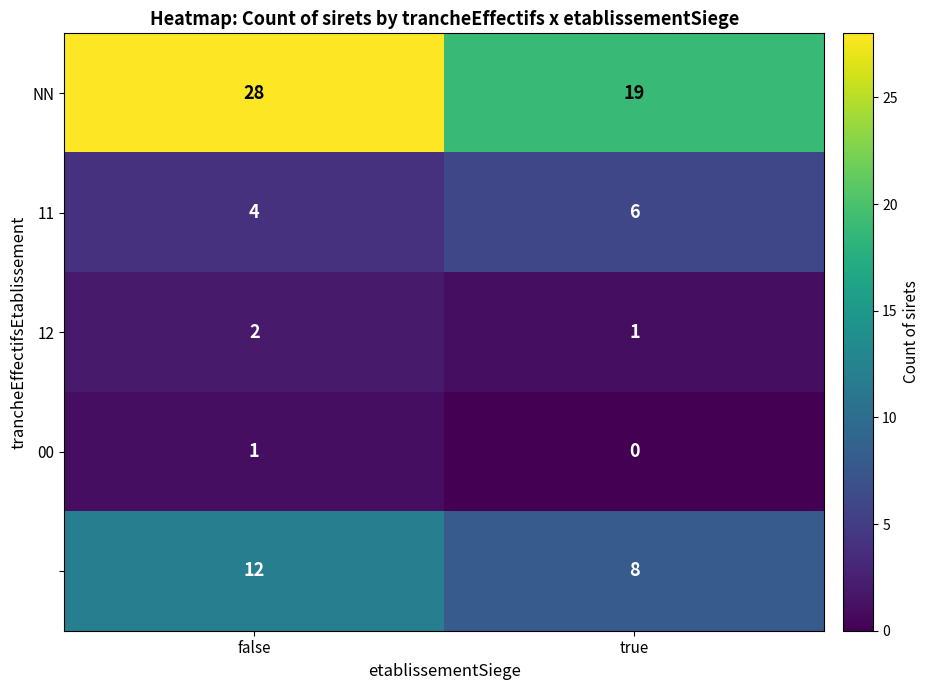

At how many categories does at least one series exceed 14?

2